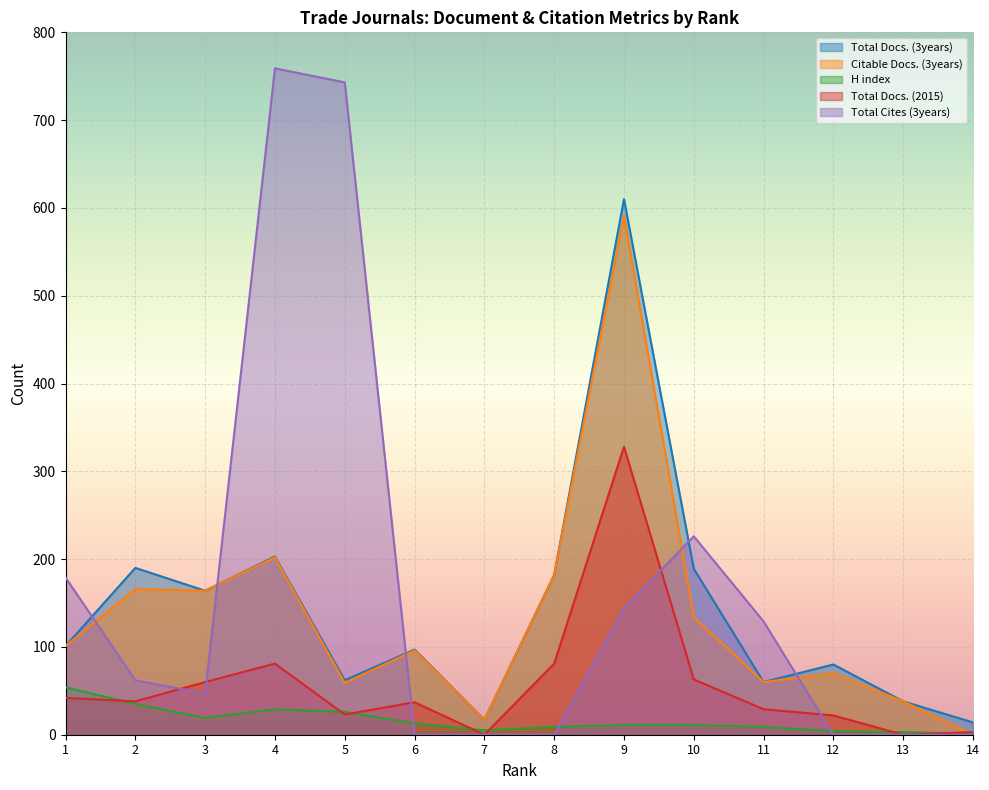

How many positive values does the Total Cites (3years) series have?

8